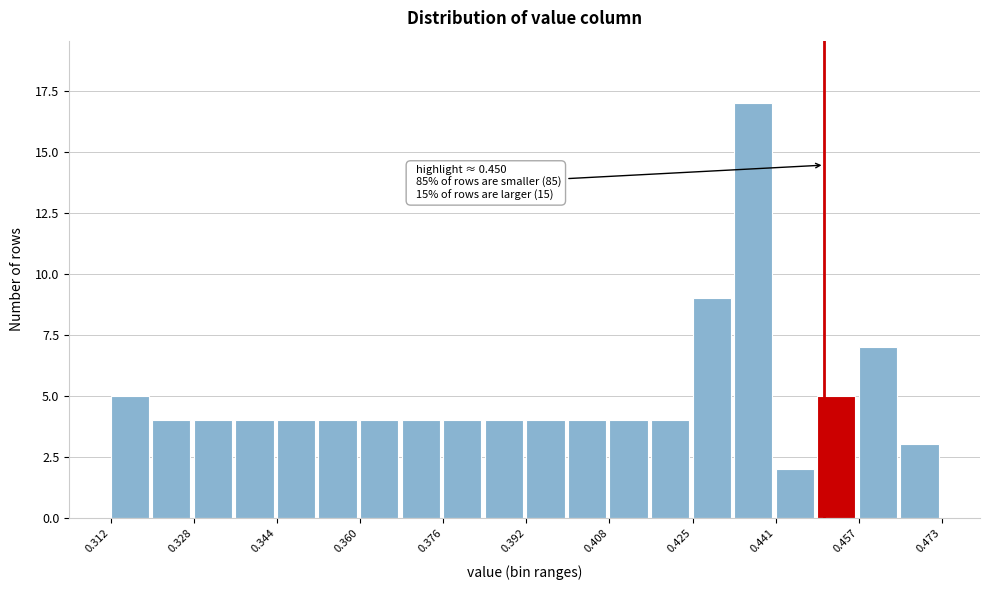

Over which range of the x-axis is the bar tallest?

0.432 to 0.440